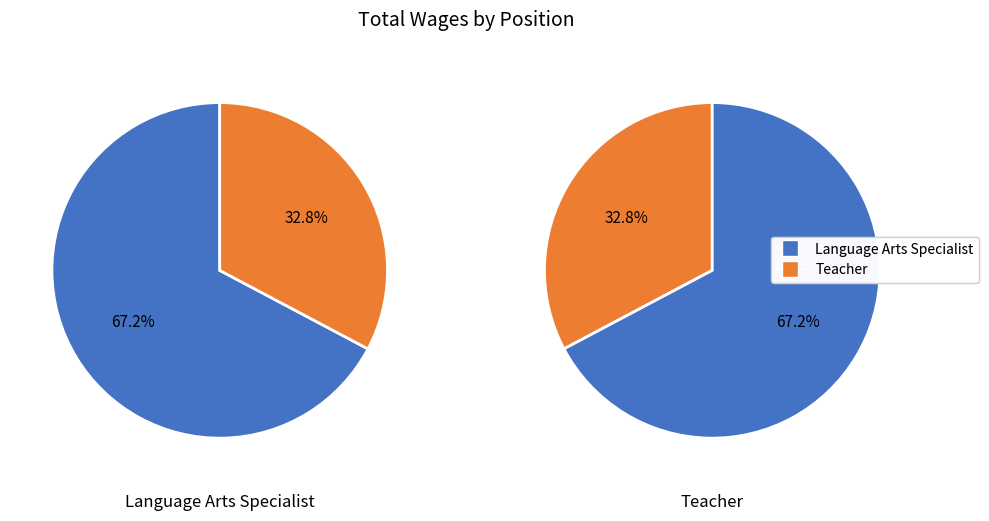

How many slices are in this pie chart?

2